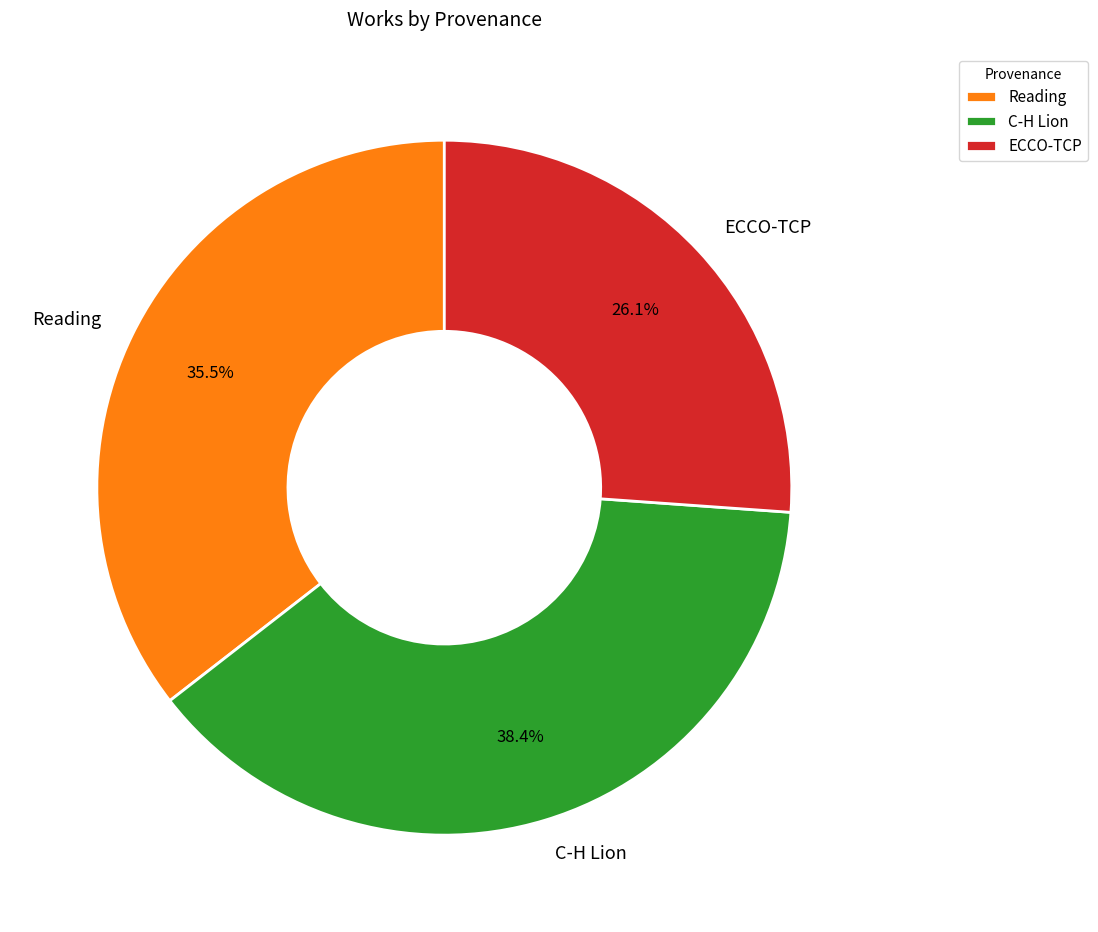

To the nearest percent, what is the combined percentage of Reading and C-H Lion?

74%